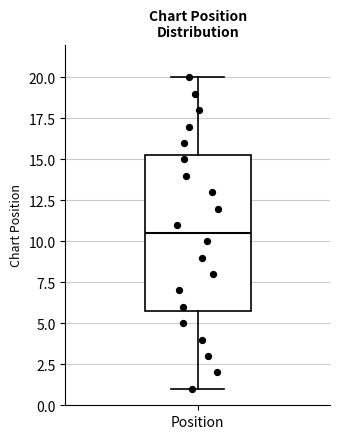

Where does the median line of the box for Position sit on the y-axis? The values are not printed on the chart, so give them approximately, as read against the axis.

10.5